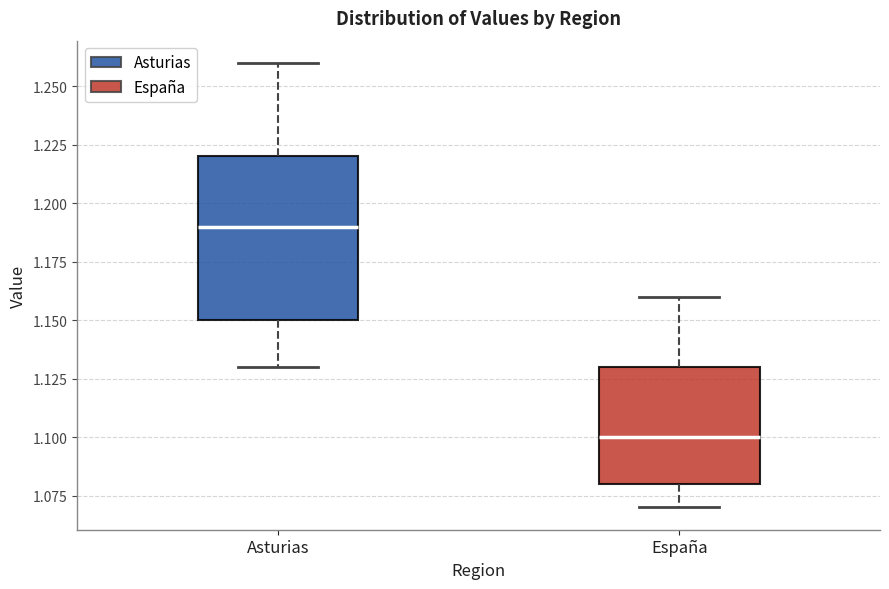

Reading left to right, read every box against the y-axis: the position of its median line, the range the box covers, and the ends of its whiskers. The values are not printed on the chart, so give them approximately, as read against the axis.

Asturias: median 1.19, box 1.15 to 1.22, whiskers 1.13 to 1.26
España: median 1.10, box 1.08 to 1.13, whiskers 1.07 to 1.16